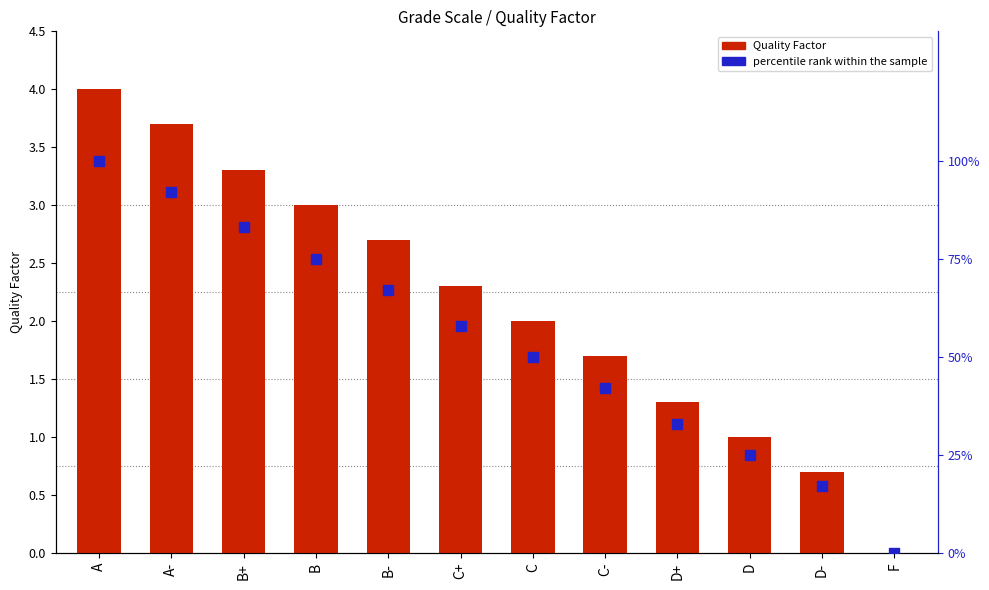

Which series reaches the minimum Y coordinate?

Quality Factor